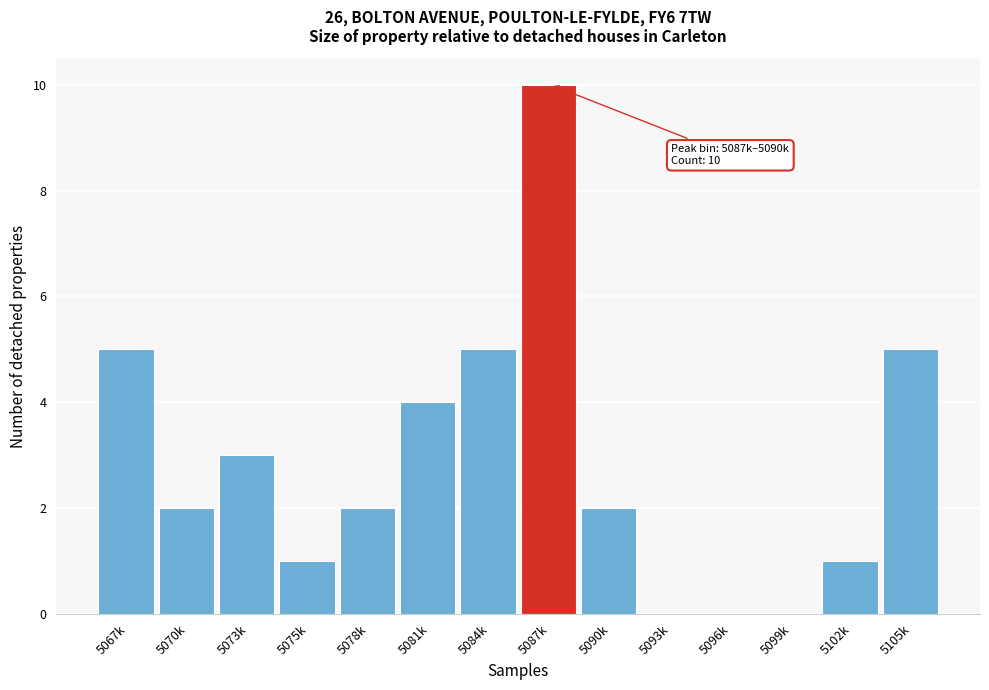

Reading right to left, extract all data points from this chart.

5105k=5	5102k=1	5099k=0	5096k=0	5093k=0	5090k=2	5087k=10	5084k=5	5081k=4	5078k=2	5075k=1	5073k=3	5070k=2	5067k=5